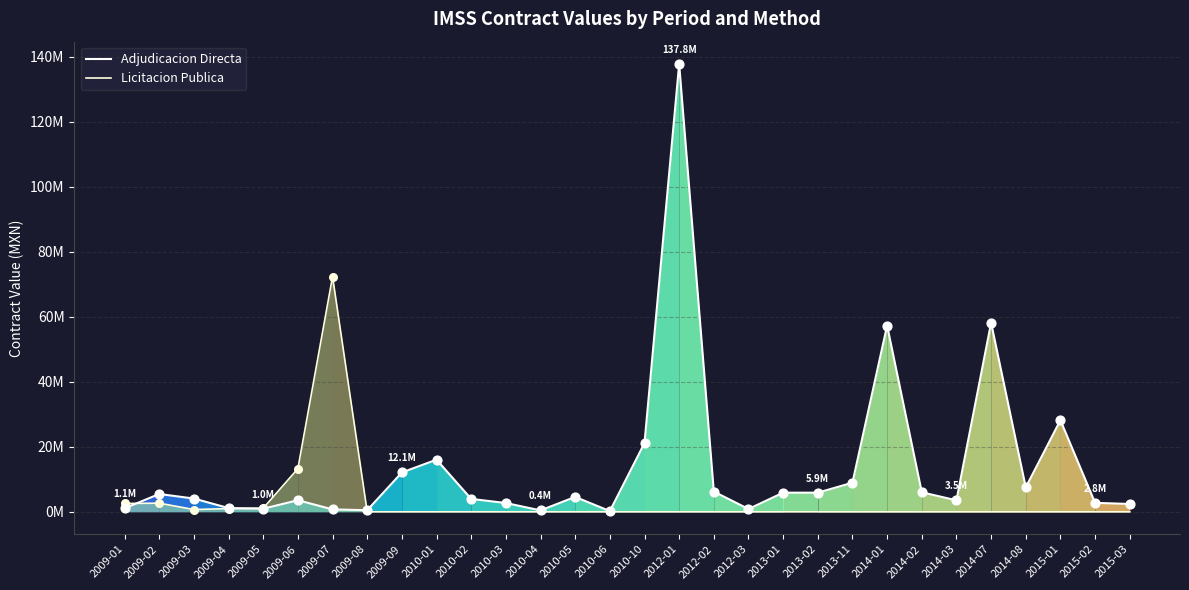

Which series contains the highest Y value?

Adjudicacion Directa